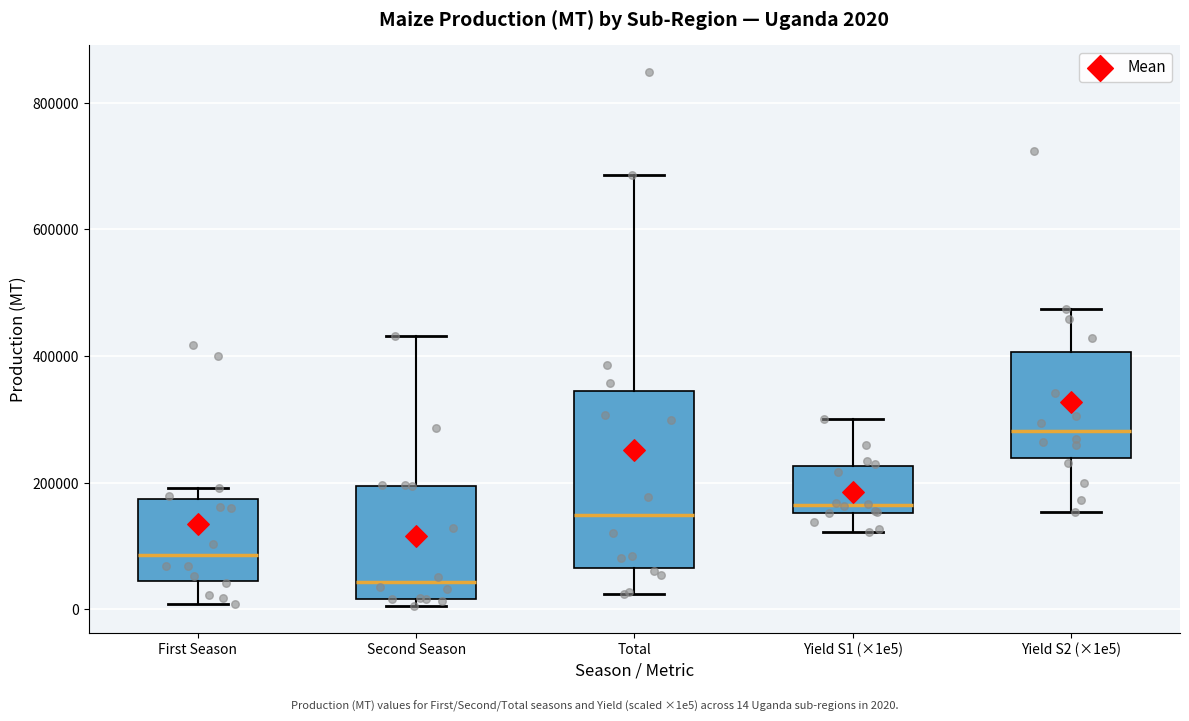

Which box is the tallest, from its lower edge to its upper edge?

Total